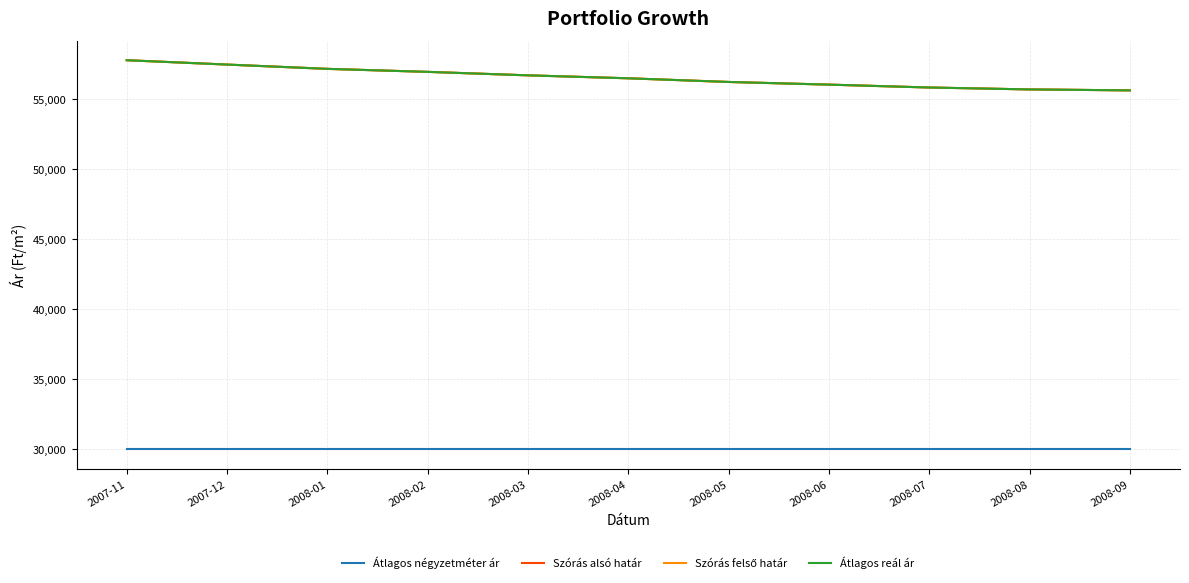

Is this an area chart (filled region under the line)?

No